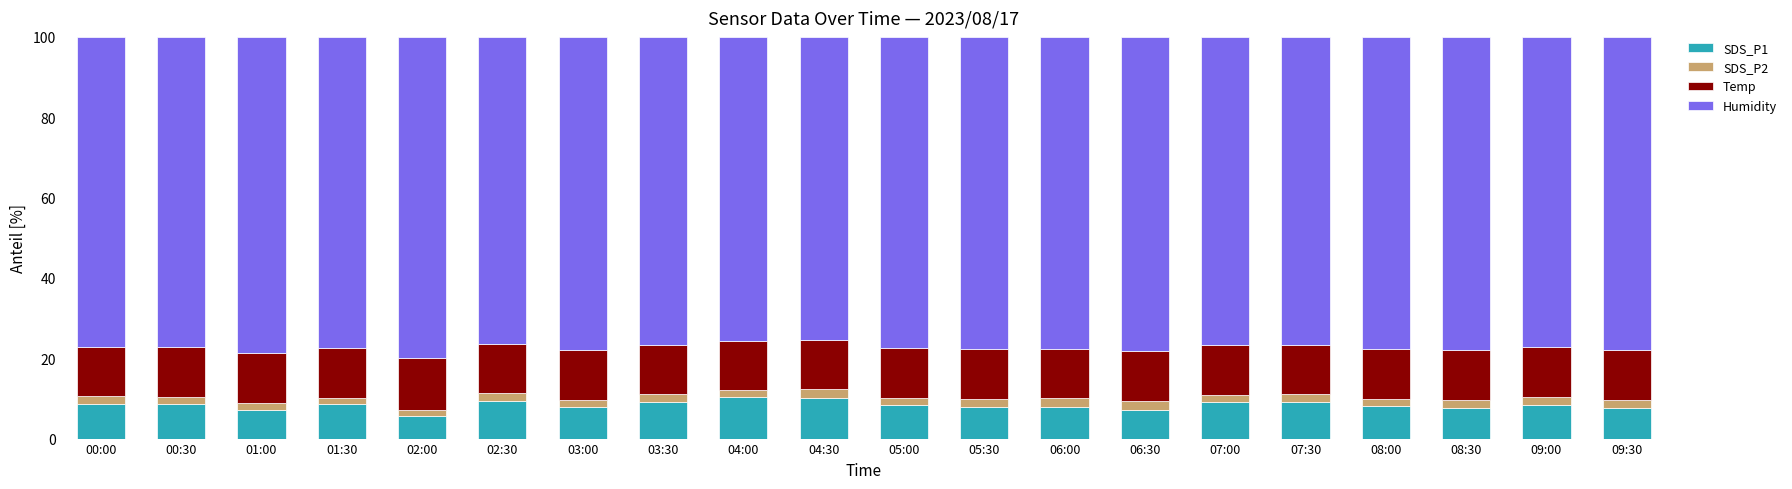

What is the highest value of the SDS_P1 series?

10.3